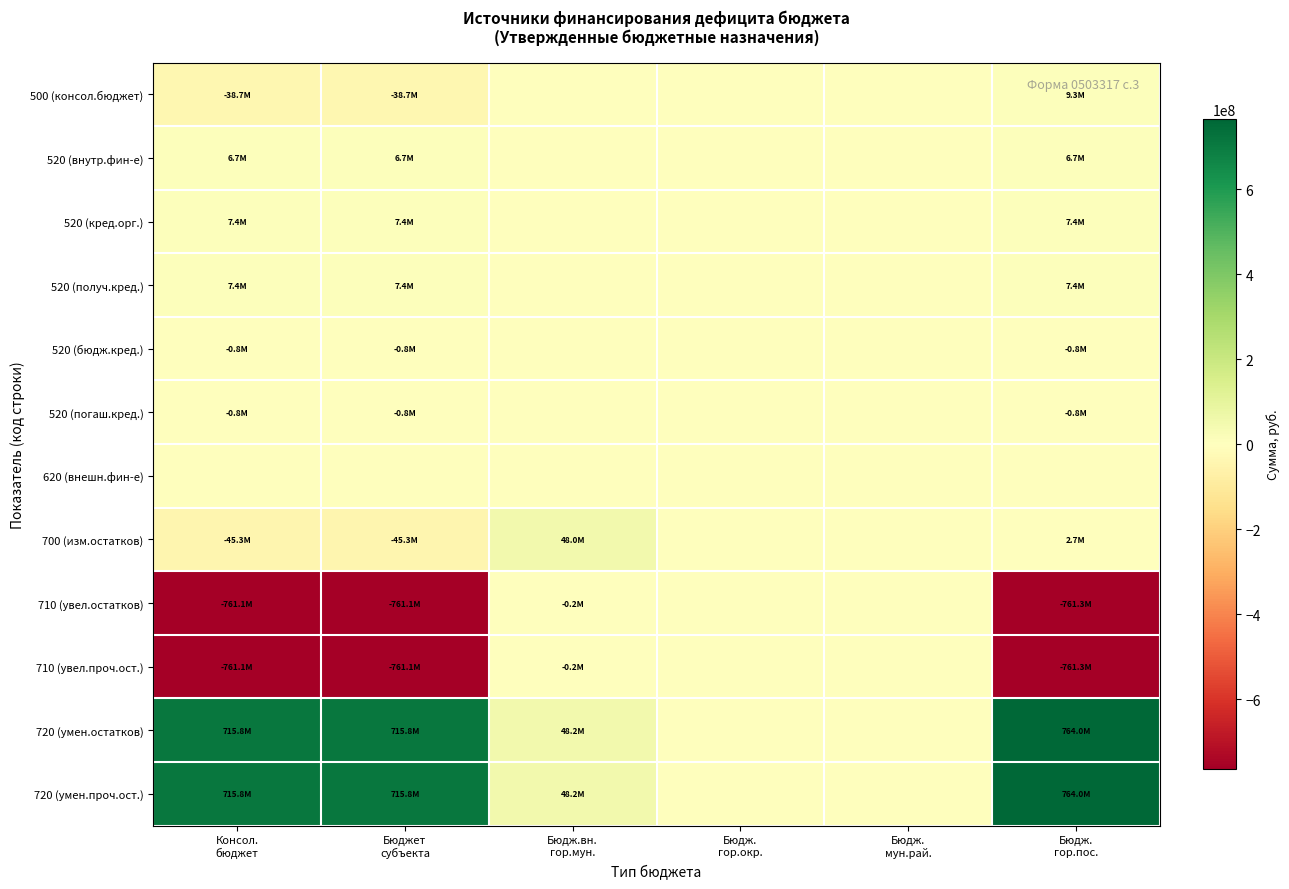

Which series has the largest range (max minus min)?

720 (умен.остатков)